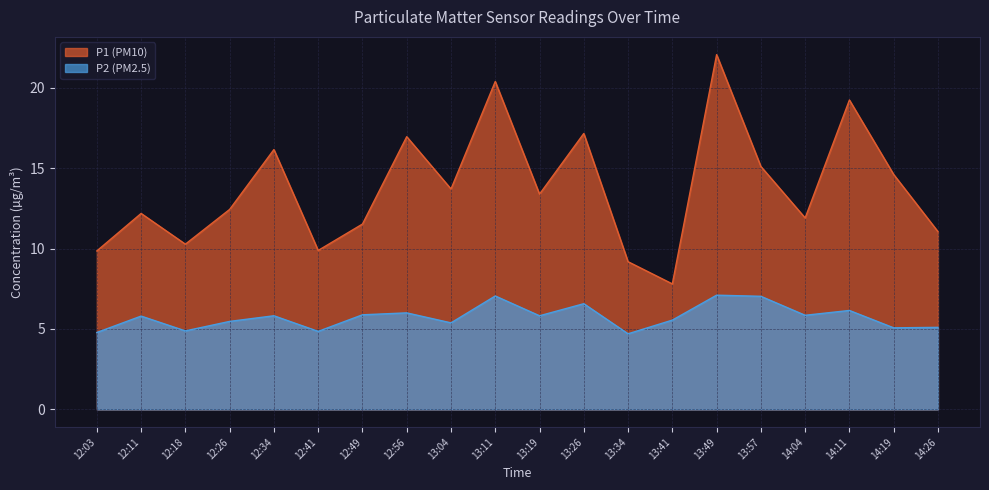

How many values in the P2 series exceed 5?

16